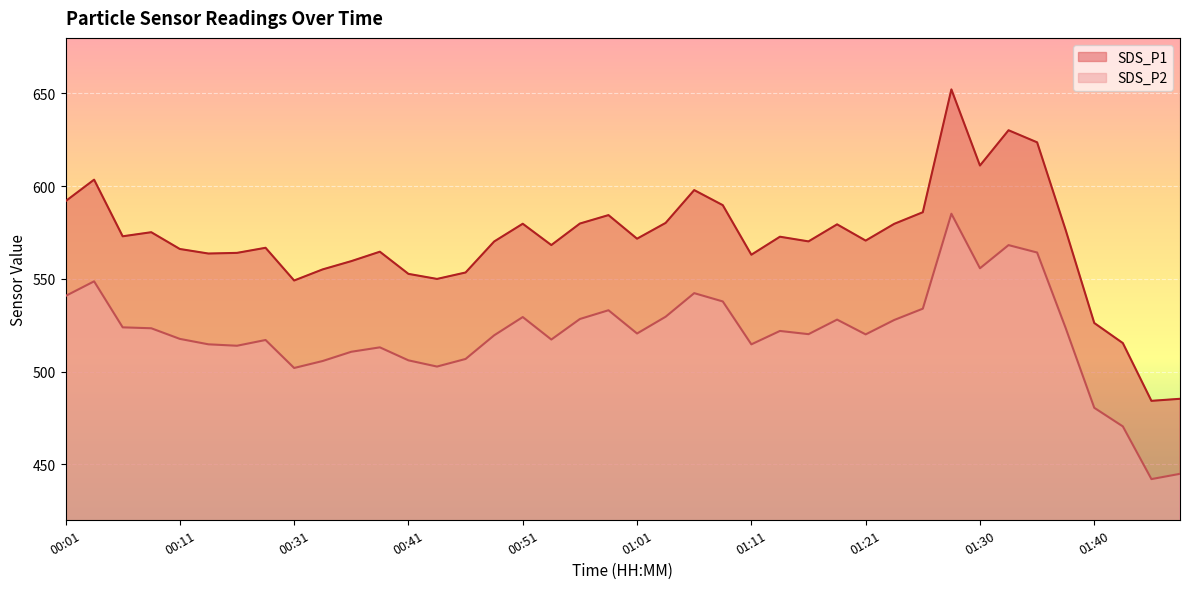

At 00:04, list the series in order from largest to smallest.

SDS_P1, SDS_P2